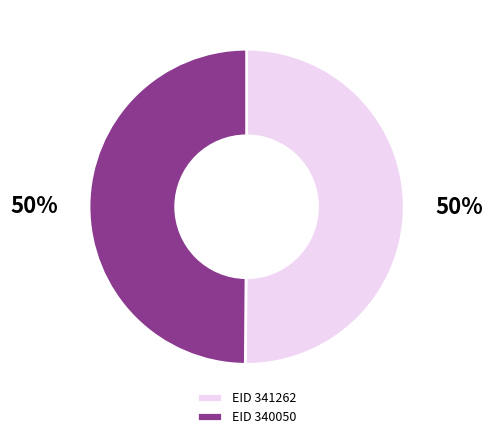

Is it true that EID 340050 is 50% of the pie?

True